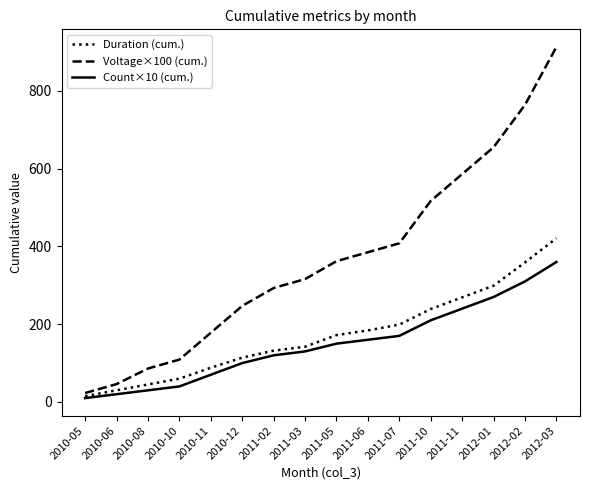

What position from the right is 2010-11?

12